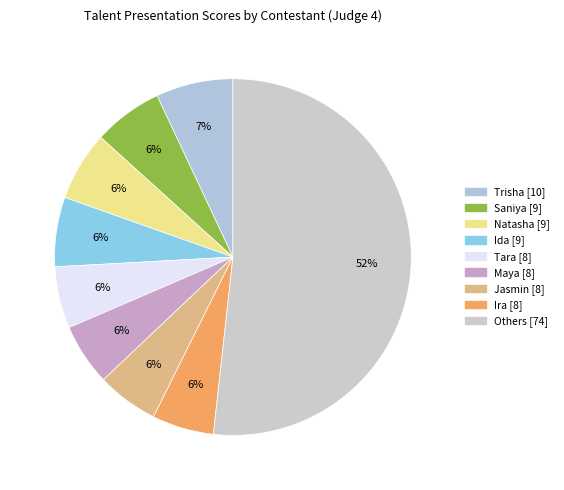

To the nearest percent, what is the difference between the largest and smallest slice percentages?

46%